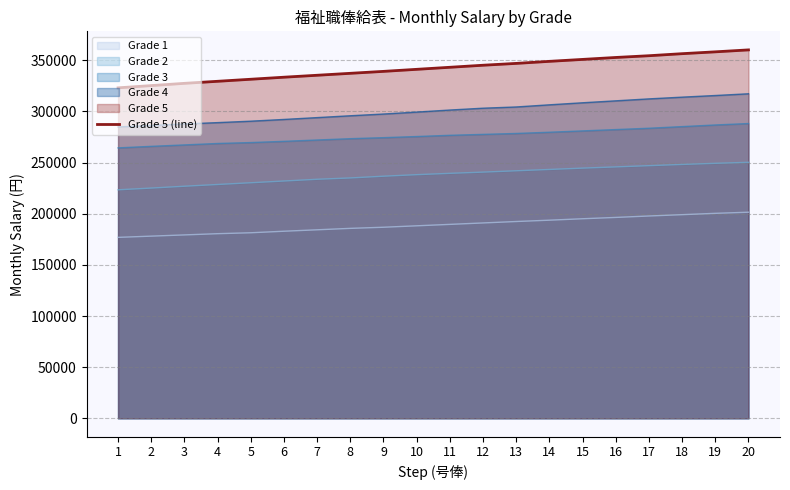

What is the ratio of the value at 15 to the value at 5?

1.1